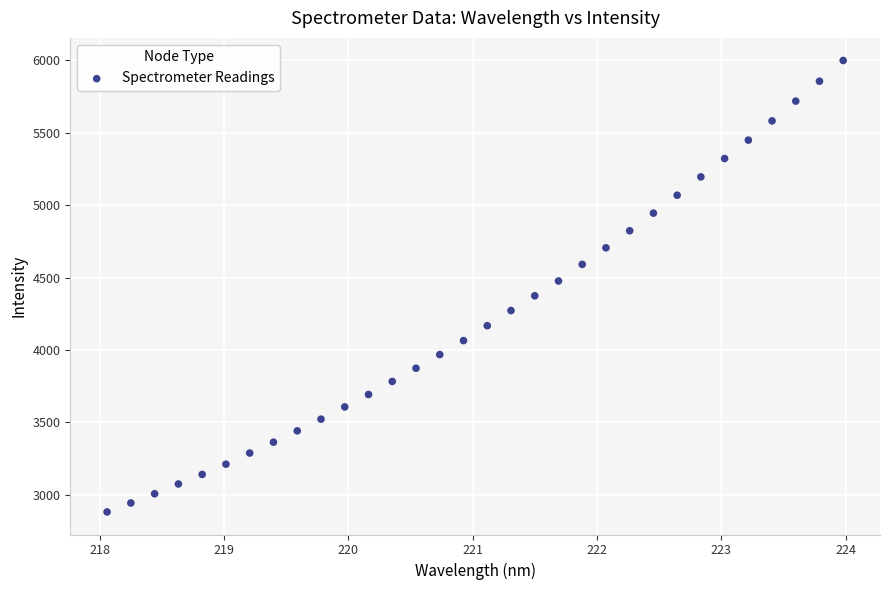

What is the range of X values (max minus min)?

5.9